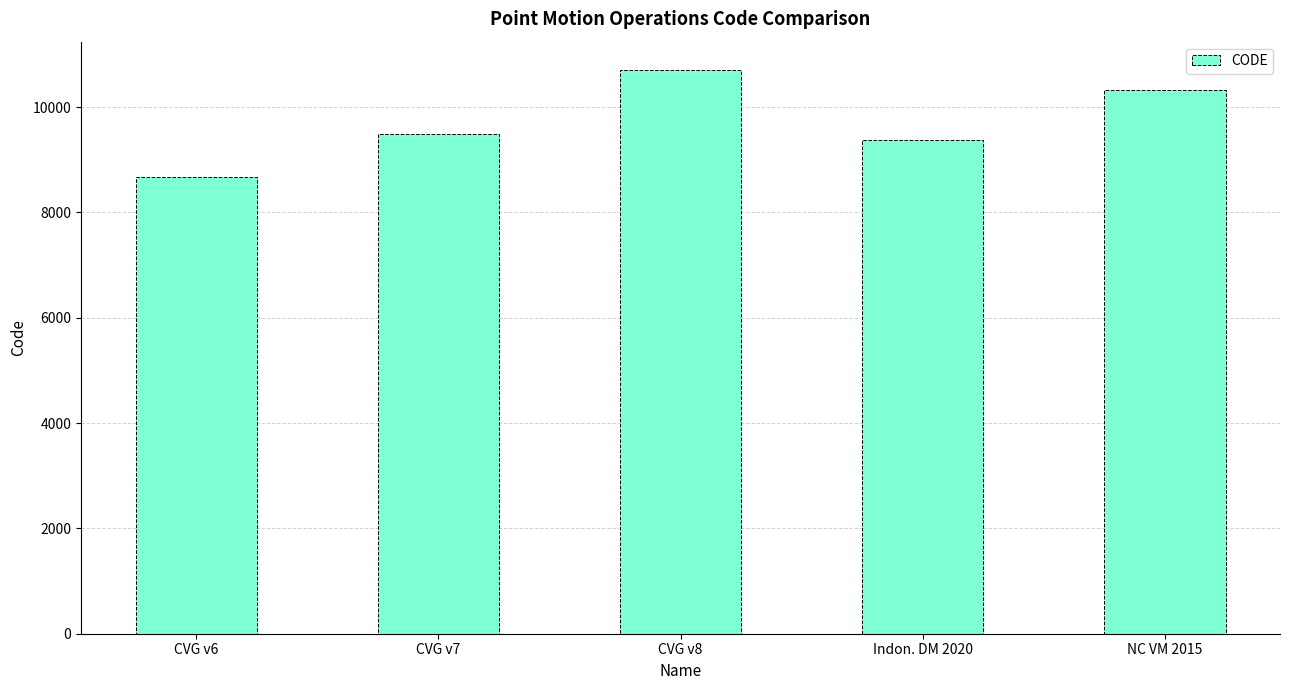

What position from the right is CVG v6?

5